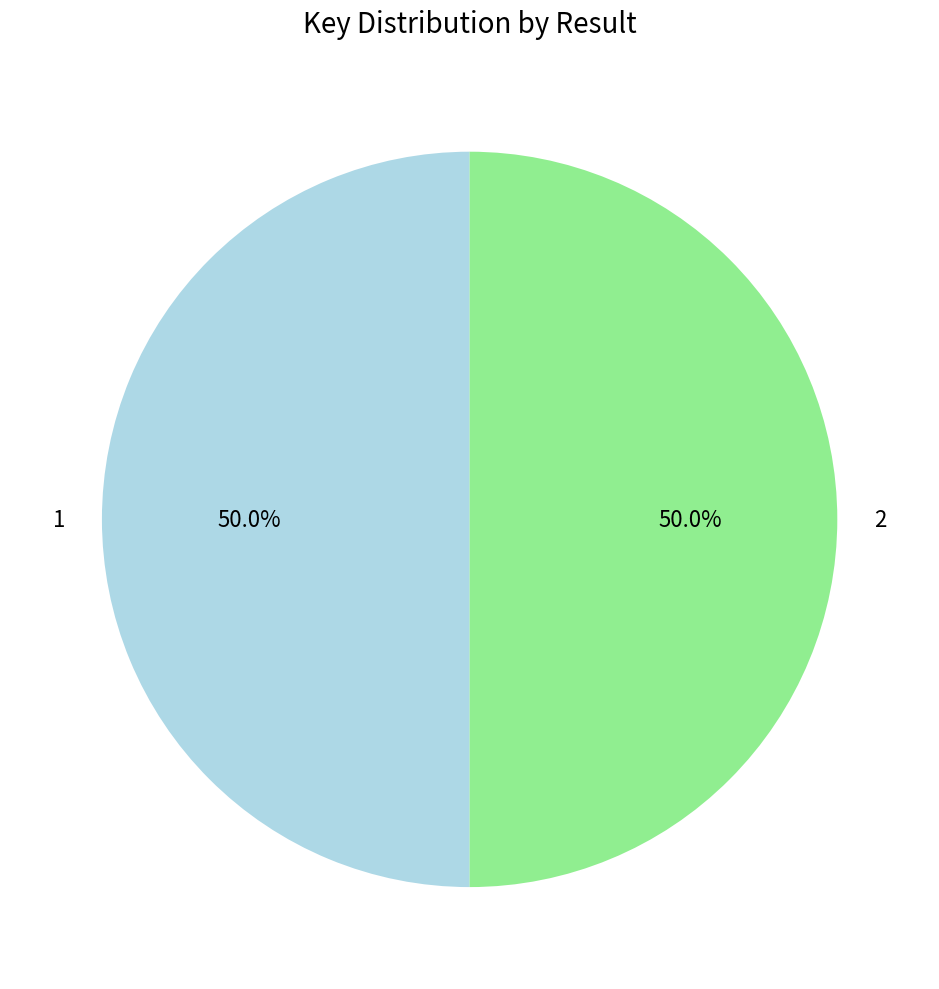

Combined, do 2 and 1 account for over 50%?

Yes